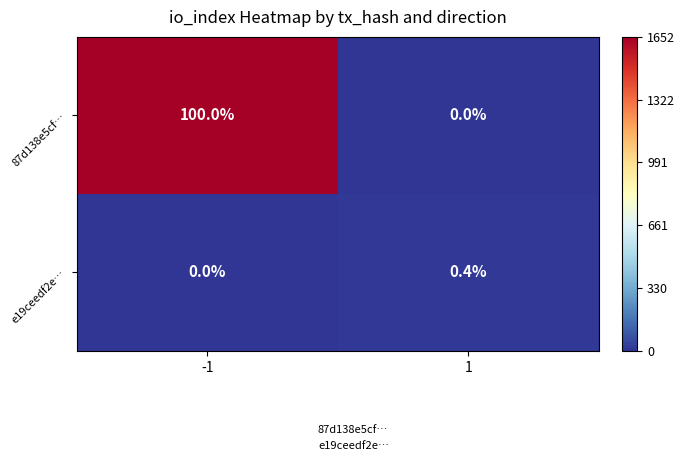

Reading left to right, what are all the values shown in this chart?

87d138e5cf…: 100.0	0.0
e19ceedf2e…: 0.0	0.4